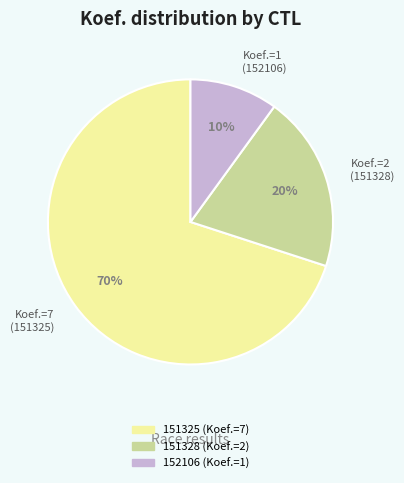

What percentage is the 151328 slice, to the nearest percent?

20%